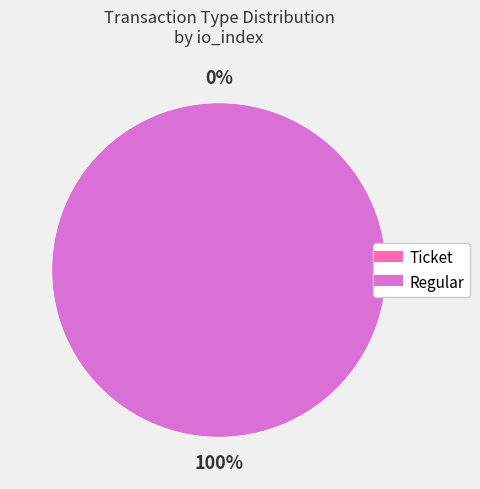

Which category has the biggest portion of the pie?

Regular